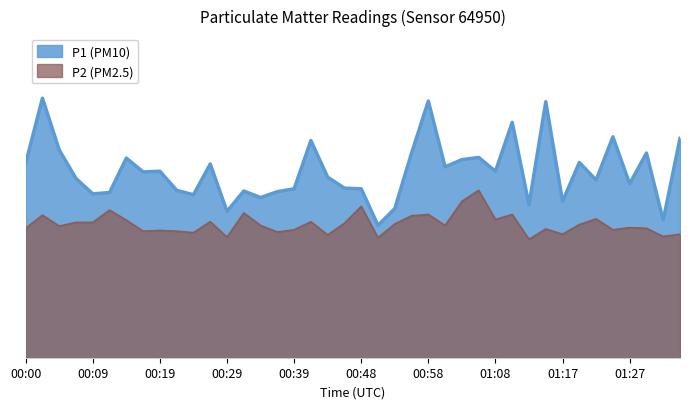

What is the difference between the highest and lowest values at 00:41?

3.7